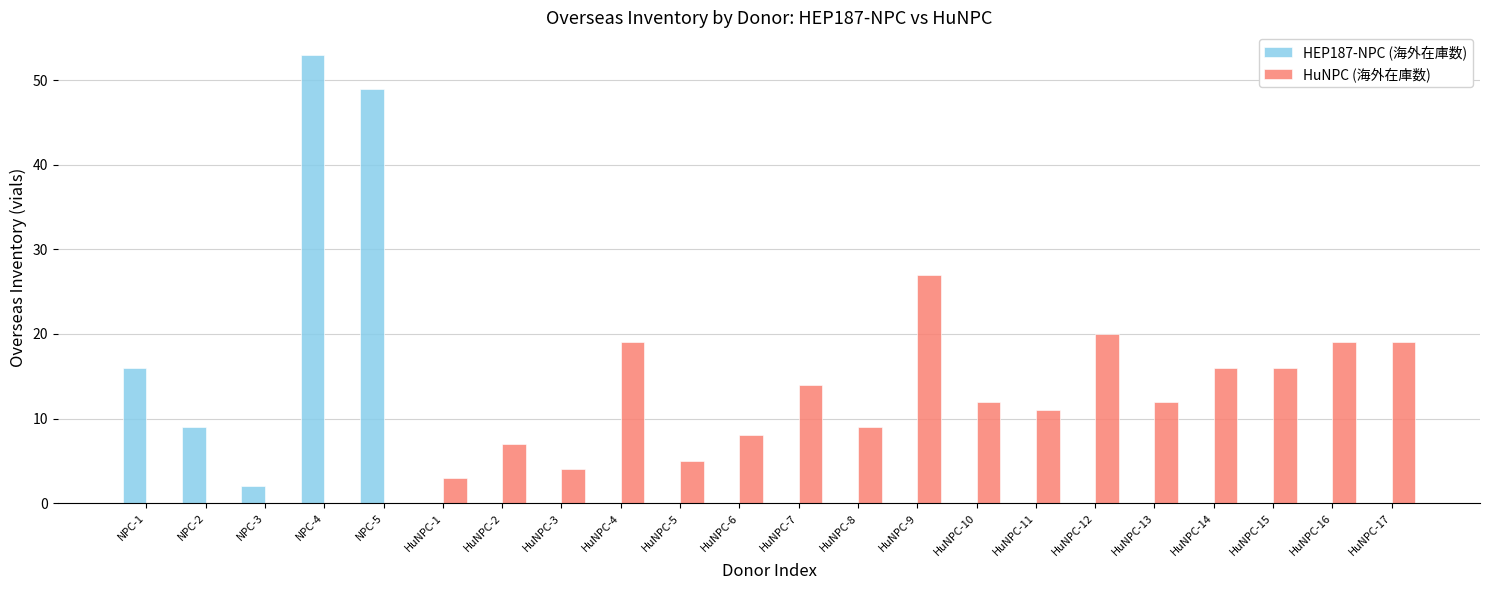

At which category is the sum across all series the highest?

NPC-4